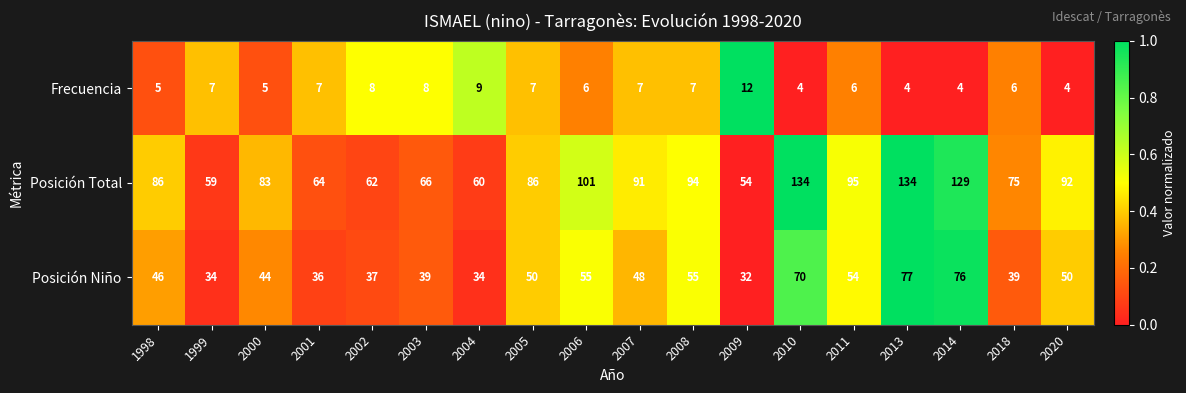

Is the value of Frecuencia at 1998 greater than the value of Posición Niño at 1998?

No